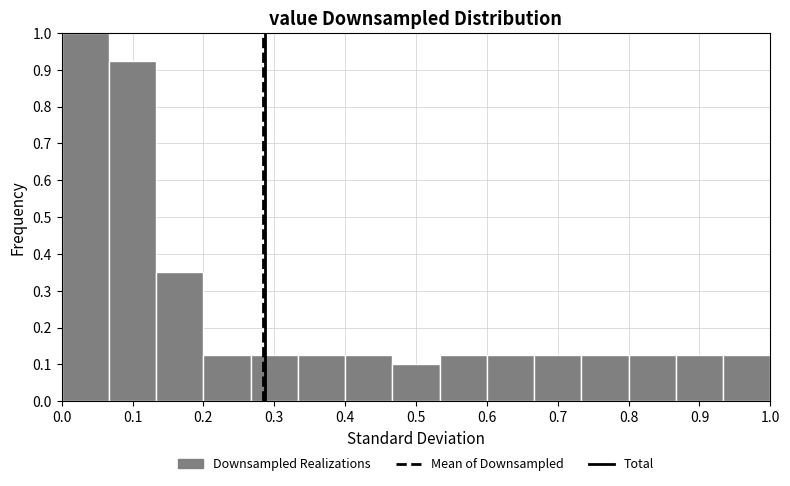

Reading left to right, transcribe this chart: for each bar, give the range it covers on the x-axis and its height. Neither the bar edges nor the heights are printed on the chart, so give them approximately, as read against the axes.

0.00 to 0.07: 1.00
0.07 to 0.13: 0.93
0.13 to 0.20: 0.35
0.20 to 0.27: 0.13
0.27 to 0.33: 0.13
0.33 to 0.40: 0.13
0.40 to 0.47: 0.13
0.47 to 0.53: 0.10
0.53 to 0.60: 0.13
0.60 to 0.67: 0.13
0.67 to 0.73: 0.13
0.73 to 0.80: 0.13
0.80 to 0.87: 0.13
0.87 to 0.93: 0.13
0.93 to 1.00: 0.13